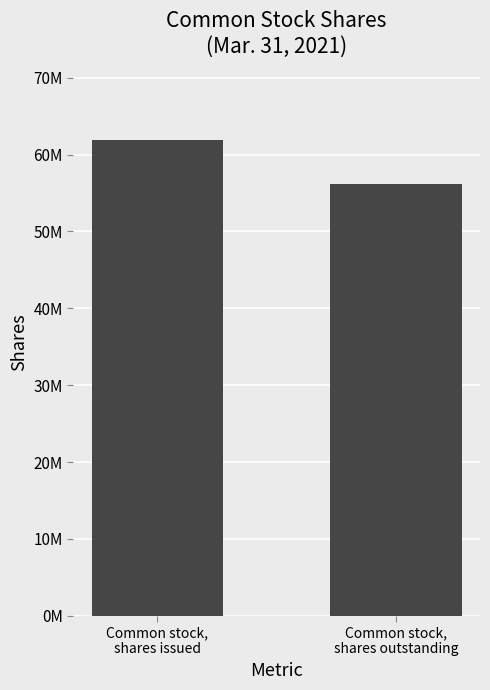

Which label corresponds to the smallest value in the chart?

Common stock,
shares outstanding